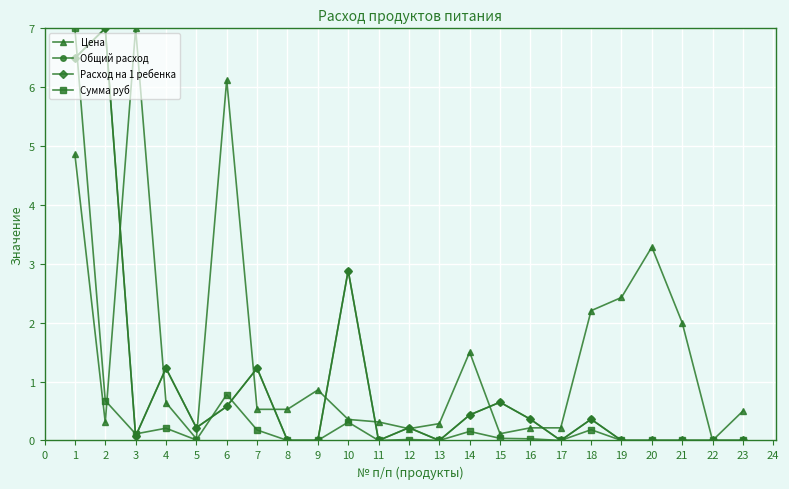

Between which two adjacent categories do Общий расход and Расход на 1 ребенка first intersect?

14 and 15